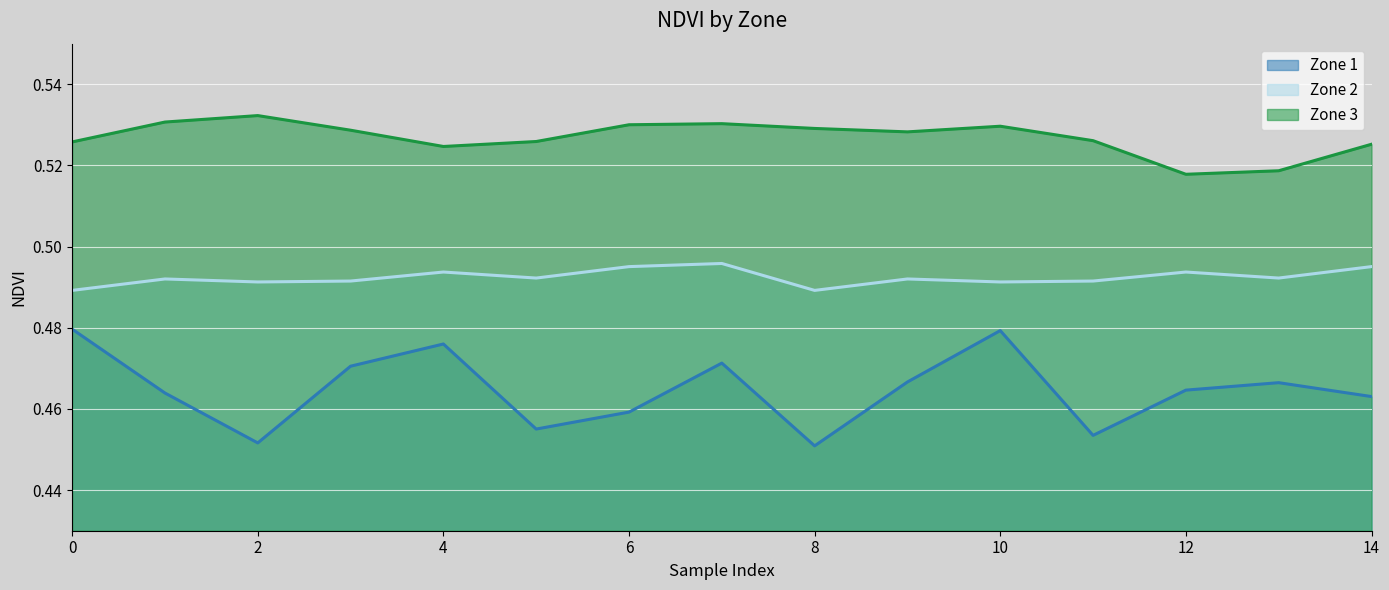

True or false: Zone 3 and Zone 2 cross at least once.

False